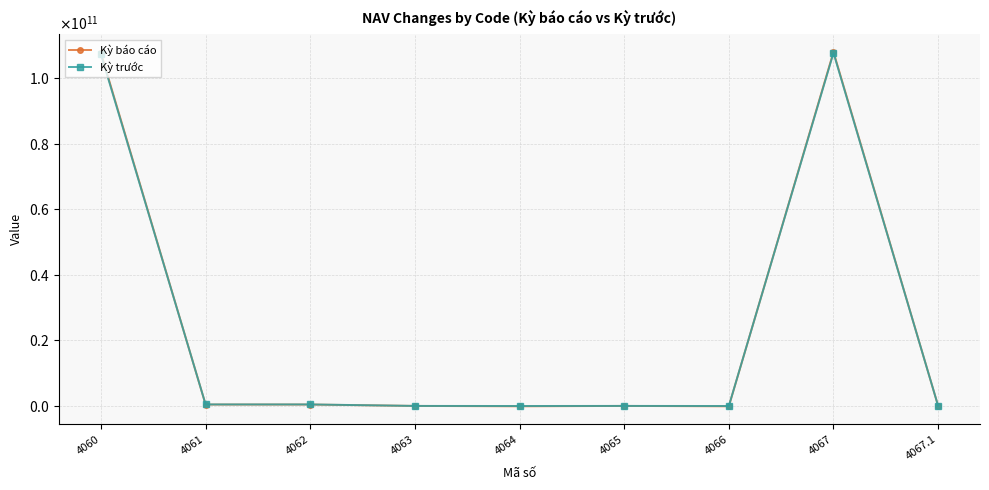

Does the chart have visible grid lines?

Yes